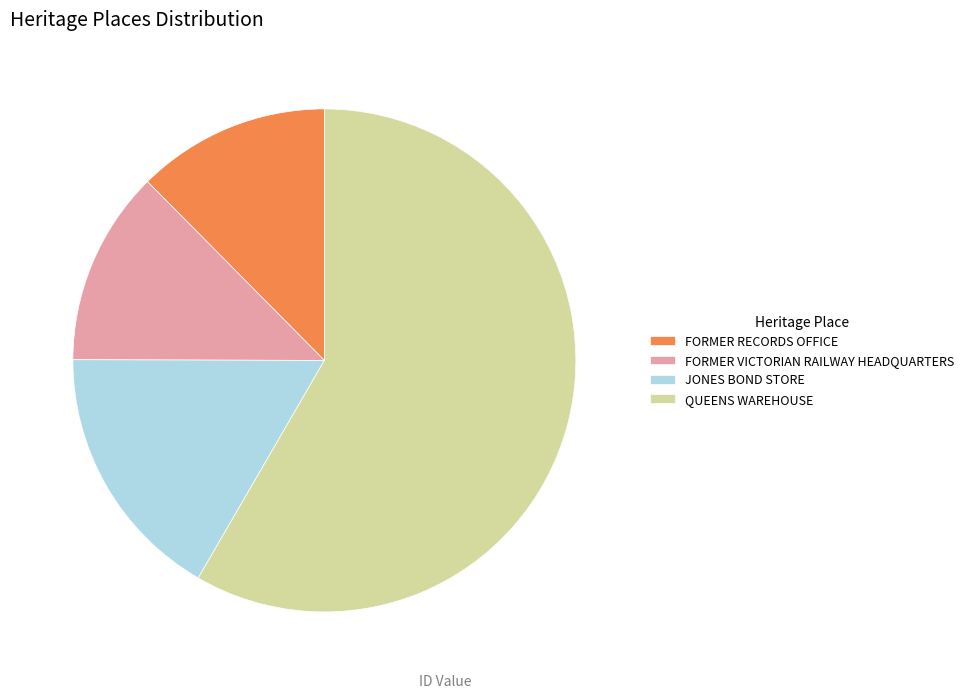

How many slices are in this pie chart?

4